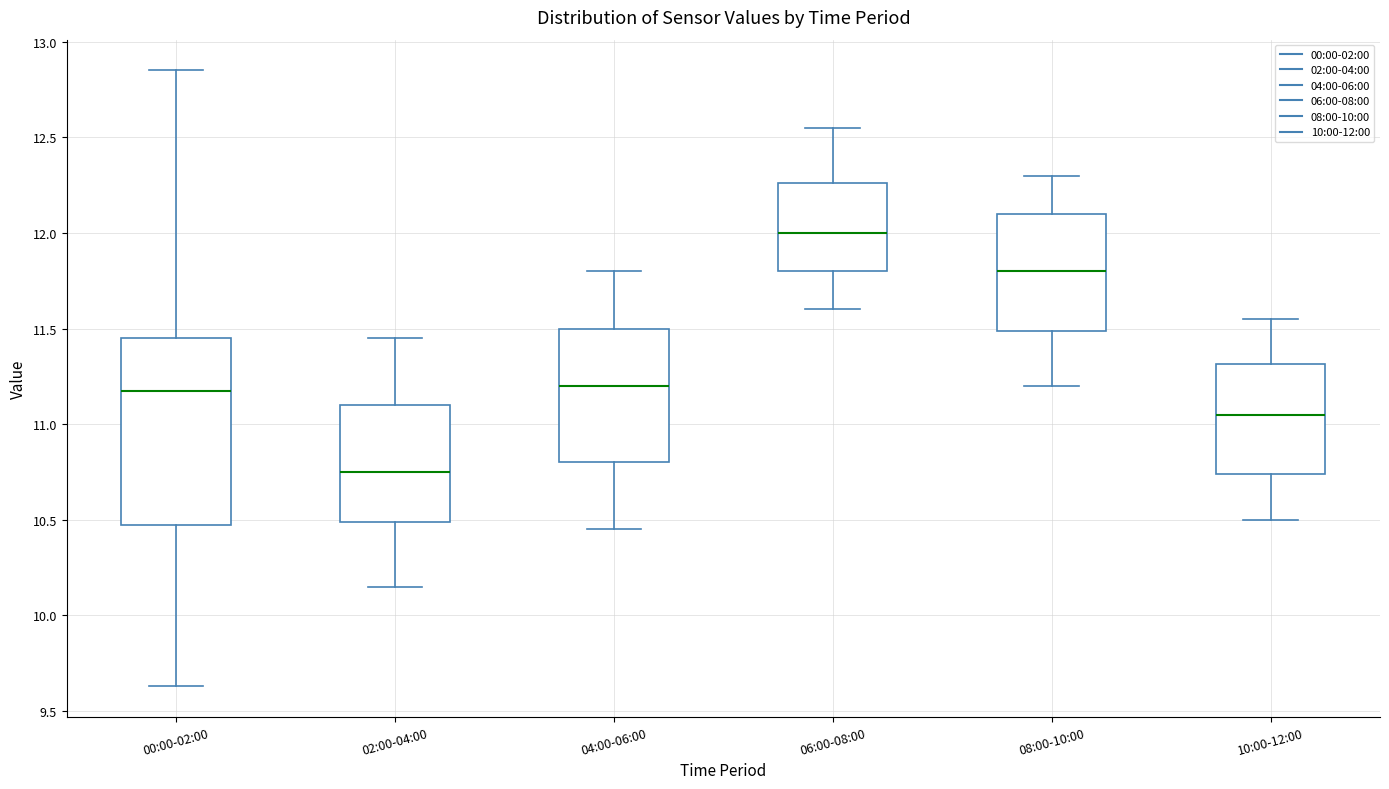

Where is the upper edge of the box for 04:00-06:00 on the y-axis? The values are not printed on the chart, so give them approximately, as read against the axis.

11.50